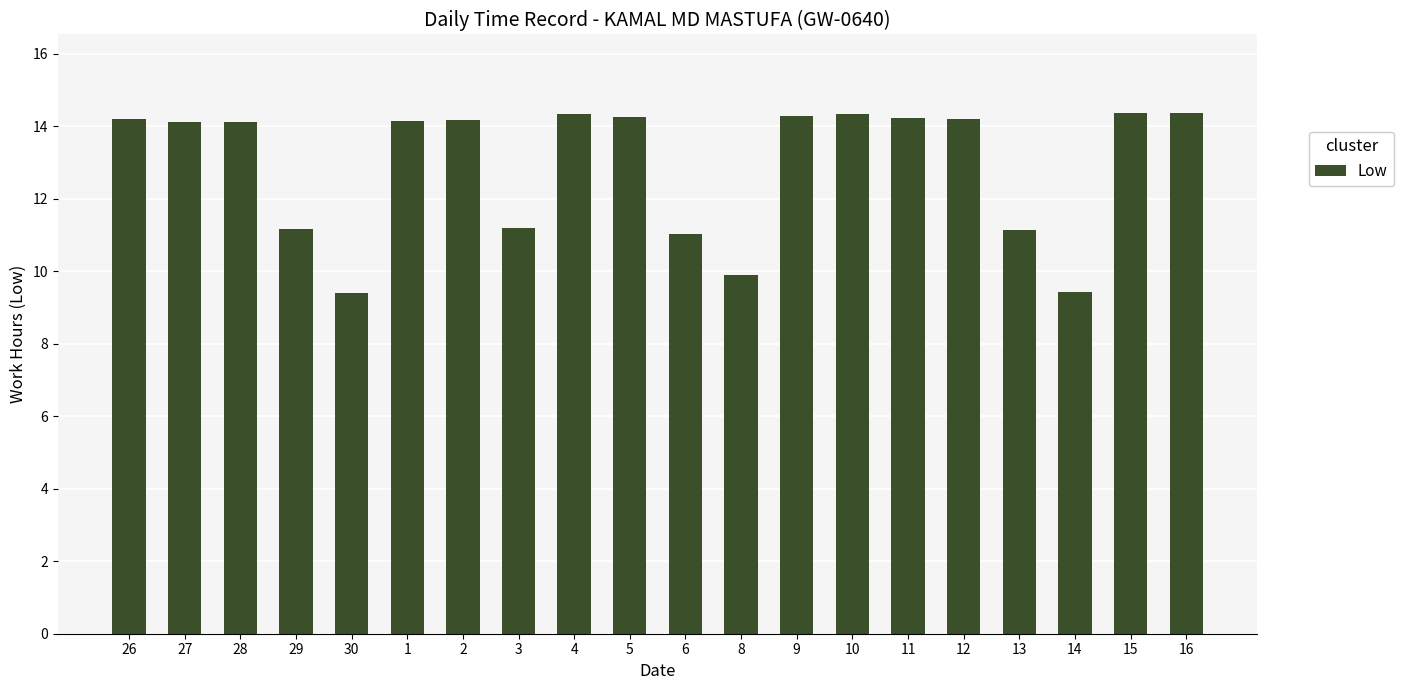

Are the bars horizontal?

No